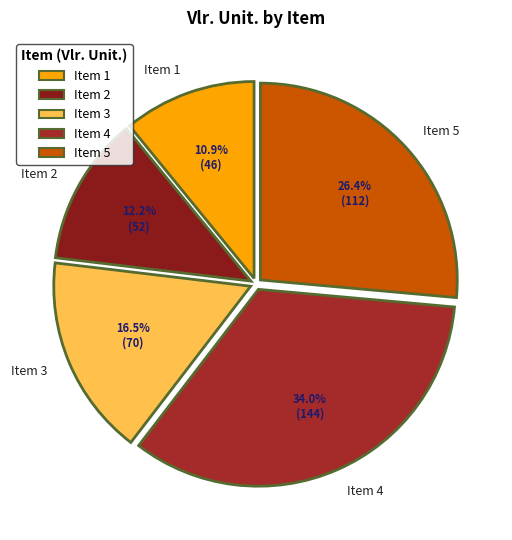

Count the number of slices in the pie.

5